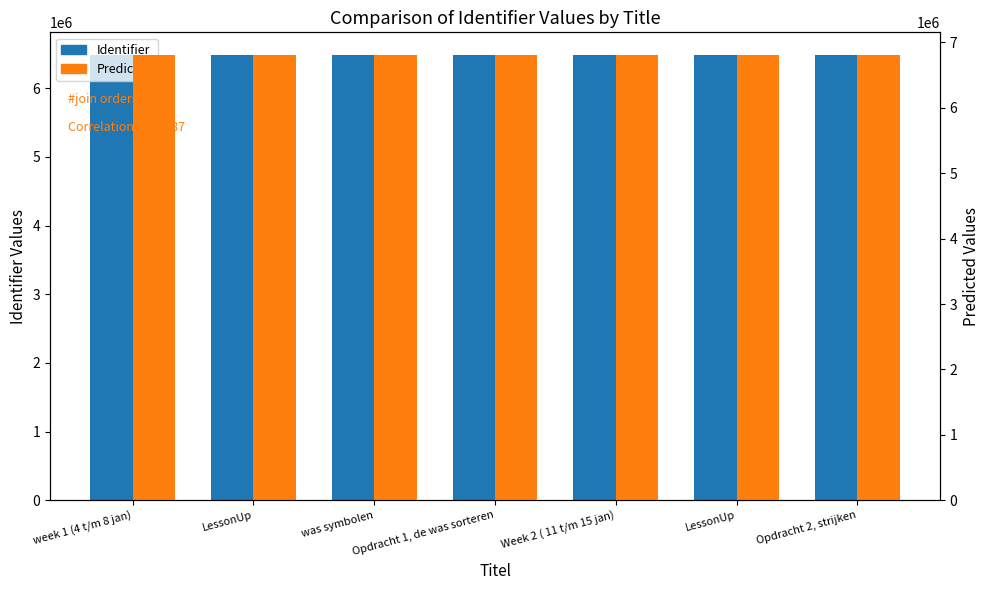

Which has a higher value, LessonUp or week 1 (4 t/m 8 jan)?

LessonUp